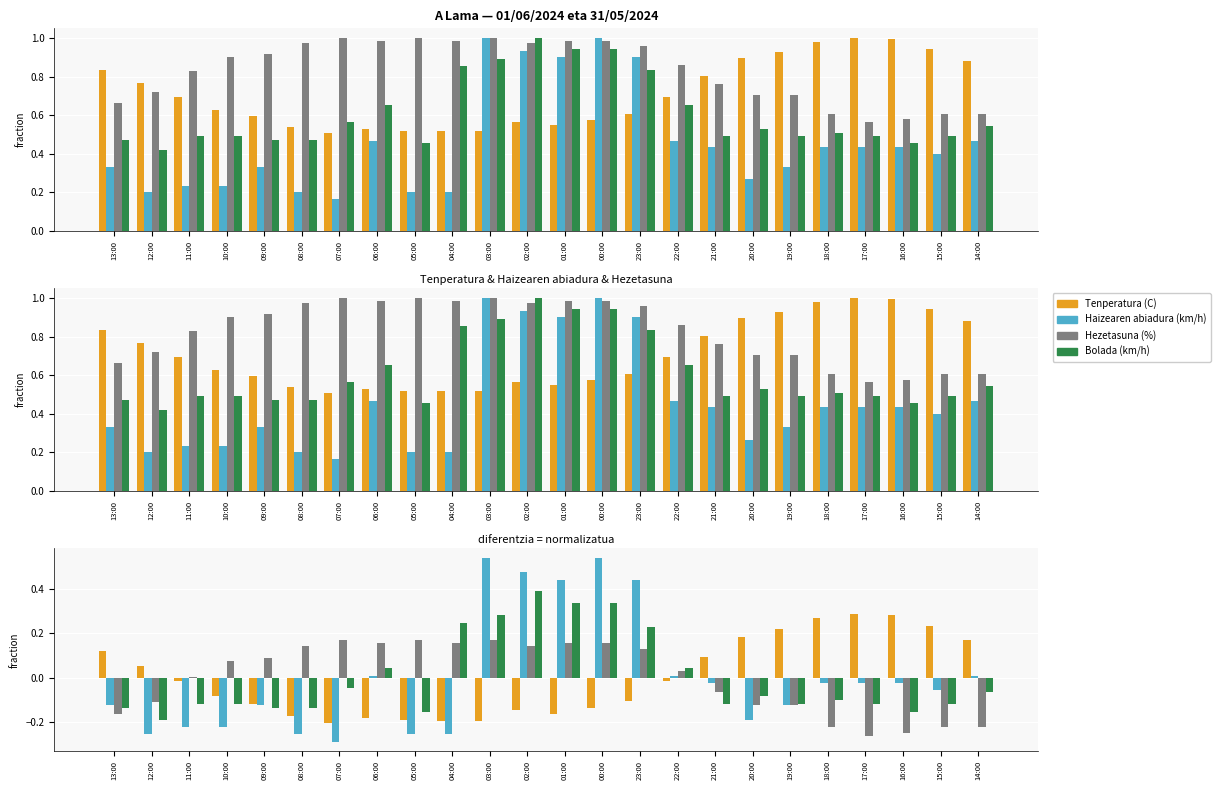

The value of Haizearen abiadura (km/h) at 17:00 is -0.0. True or false?

False